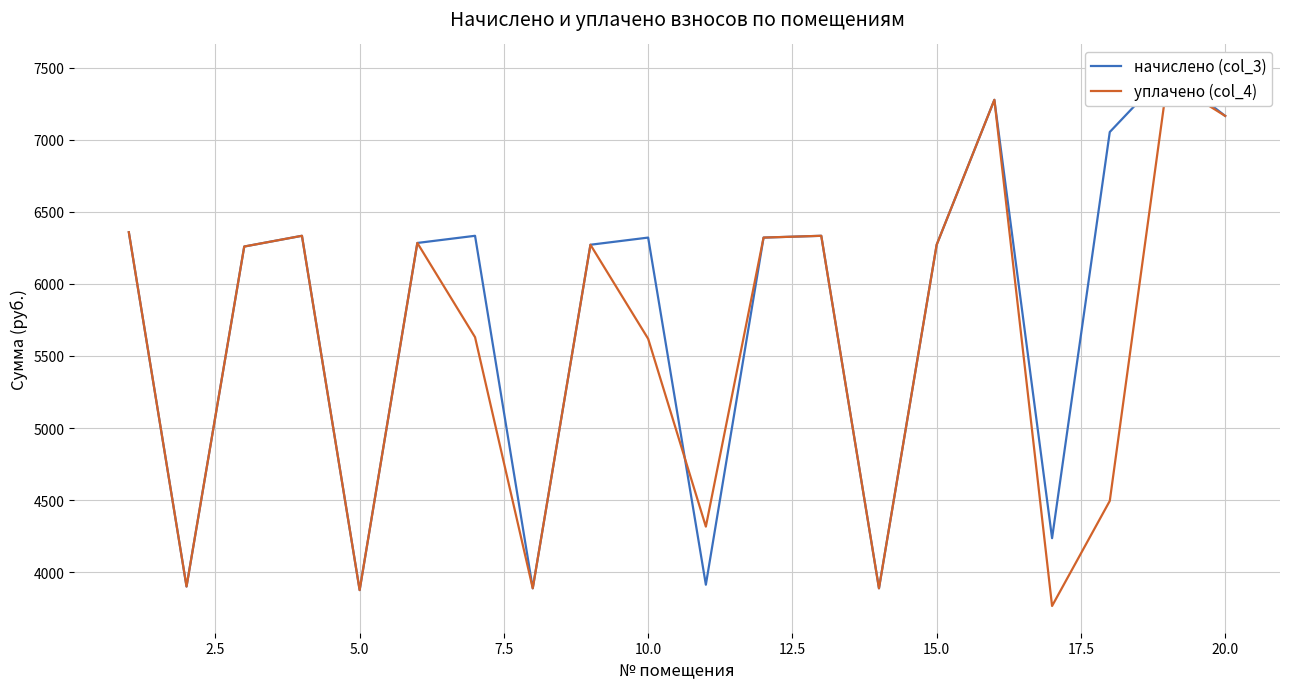

What are all the series names shown in the legend?

начислено (col_3), уплачено (col_4)